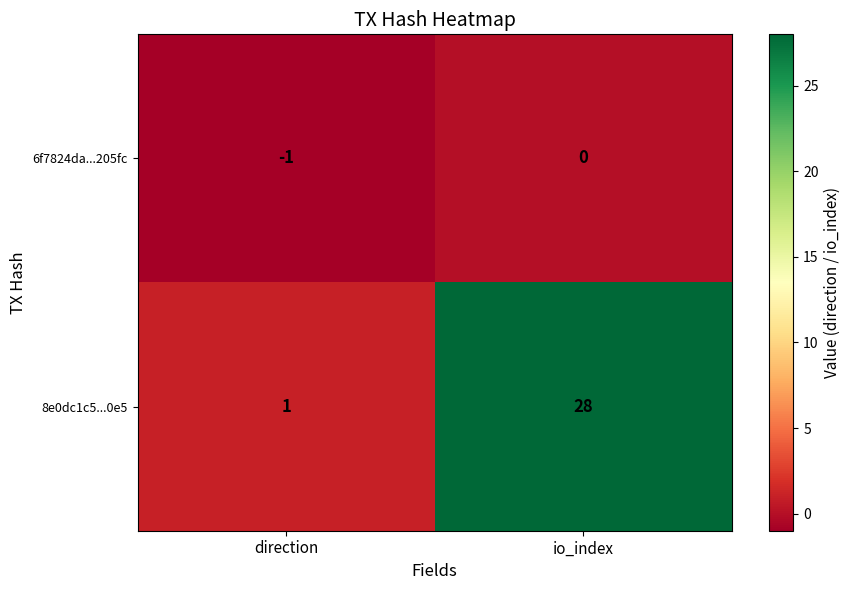

Between direction and io_index, which series saw the biggest shift?

8e0dc1c5...0e5